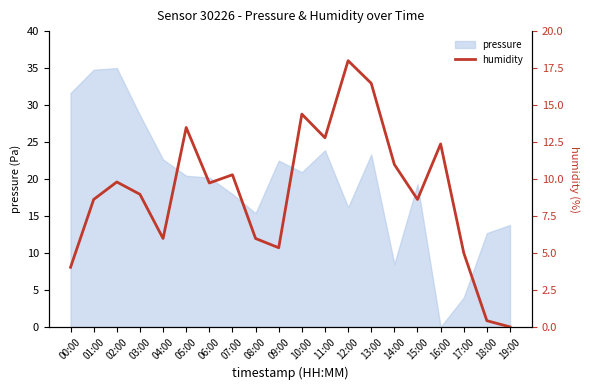

The pressure series shows 19.6 at 18:00. True or false?

False